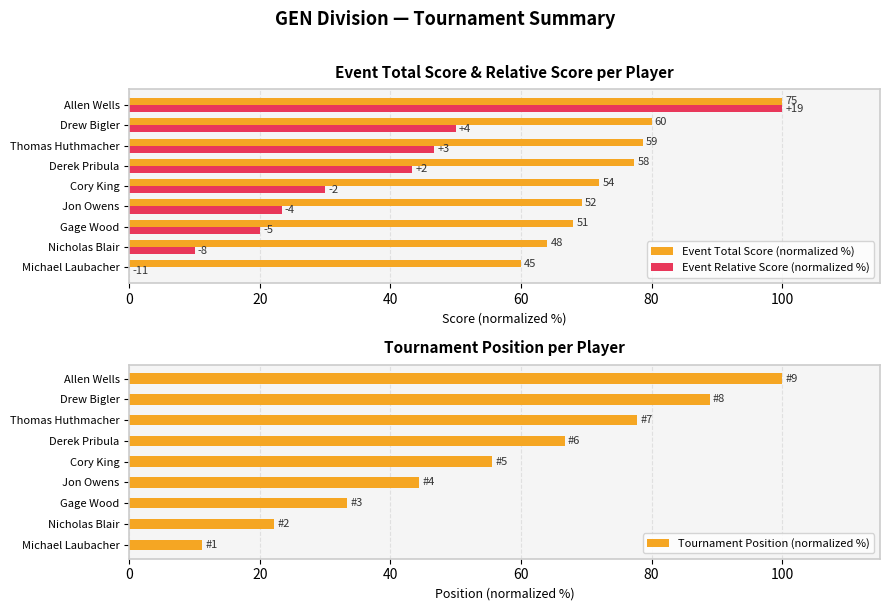

The value of Tournament Position (normalized %) at Cory King is 25.8. True or false?

False